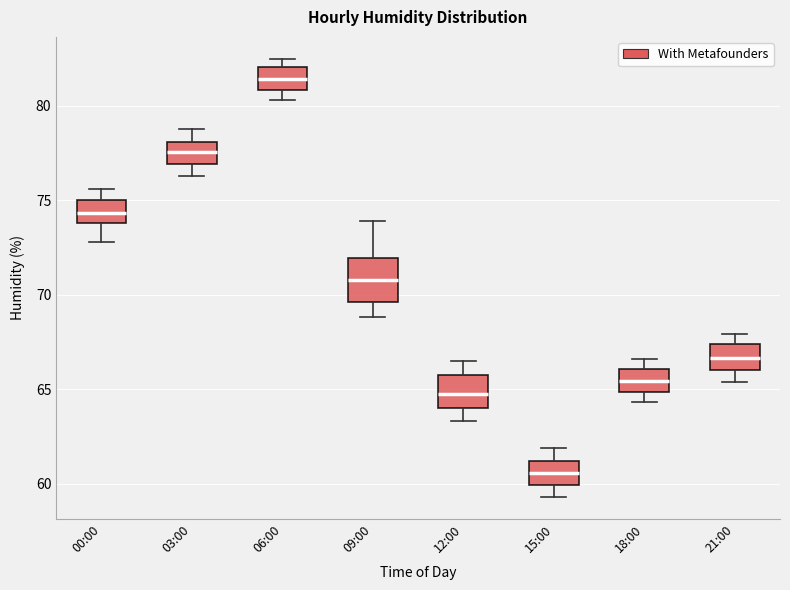

Reading left to right, transcribe this box plot: for each box, give where its median line is, the range the box spans, and where its two whiskers end, as read against the y-axis. The values are not printed on the chart, so give them approximately, as read against the axis.

00:00: median 74.5, box 74.0 to 75.0, whiskers 73.0 to 75.5
03:00: median 77.5, box 77.0 to 78.0, whiskers 76.5 to 79.0
06:00: median 81.5, box 81.0 to 82.0, whiskers 80.5 to 82.5
09:00: median 71.0, box 69.5 to 72.0, whiskers 69.0 to 74.0
12:00: median 65.0, box 64.0 to 66.0, whiskers 63.5 to 66.5
15:00: median 60.5, box 60.0 to 61.0, whiskers 59.5 to 62.0
18:00: median 65.5, box 65.0 to 66.0, whiskers 64.5 to 66.5
21:00: median 66.5, box 66.0 to 67.5, whiskers 65.5 to 68.0